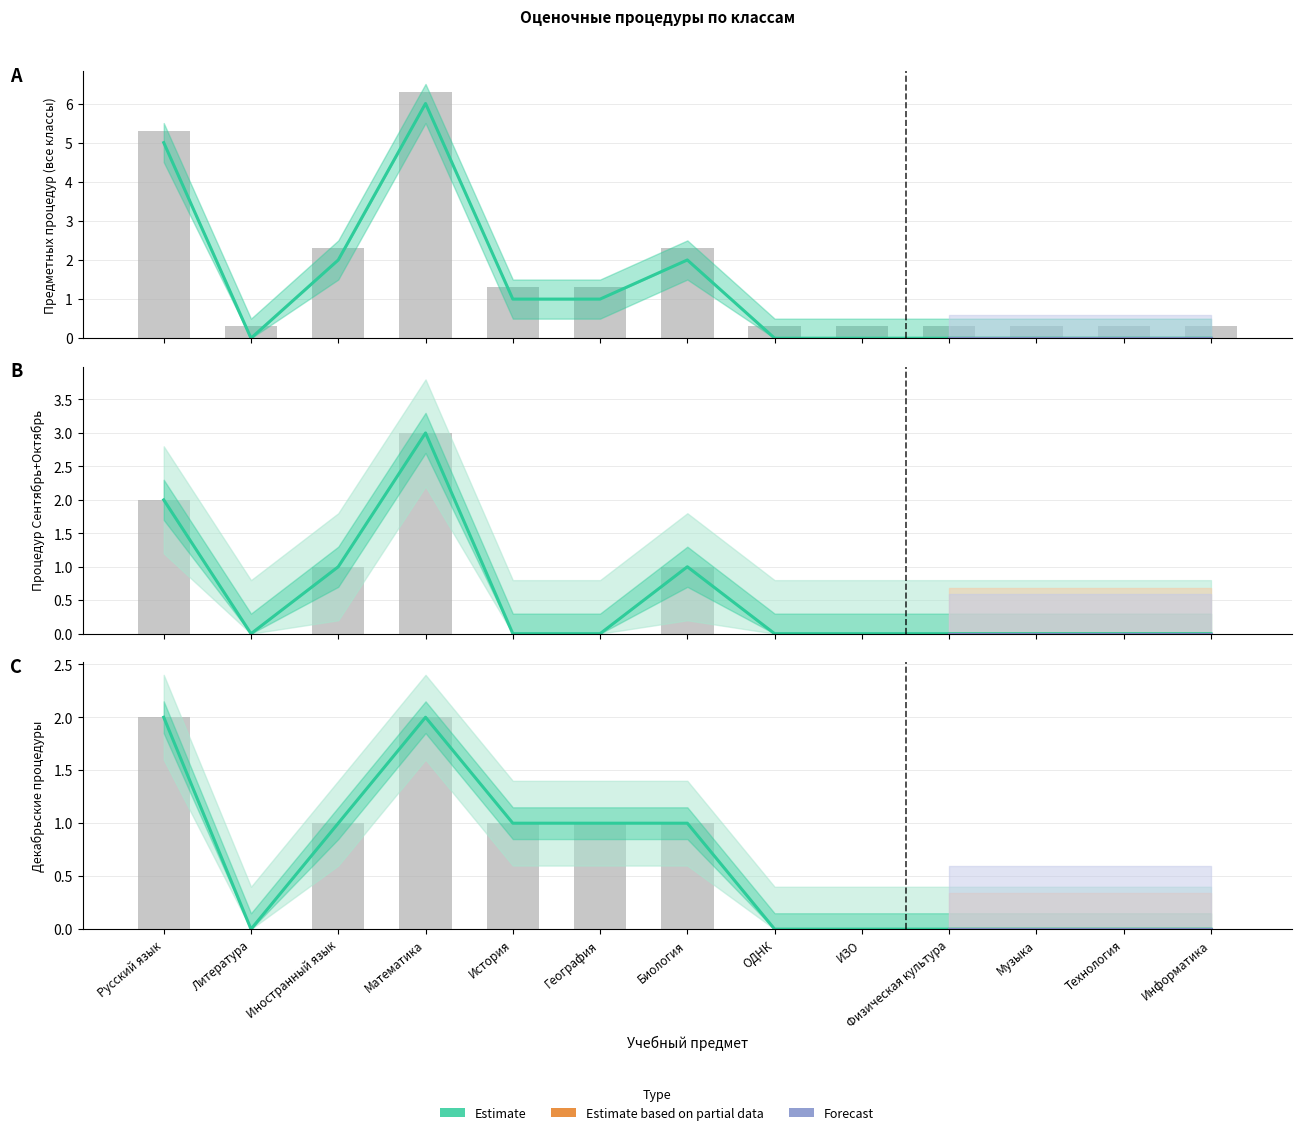

Is it true that 6Б предметные equals 0.1 at Физическая культура?

False